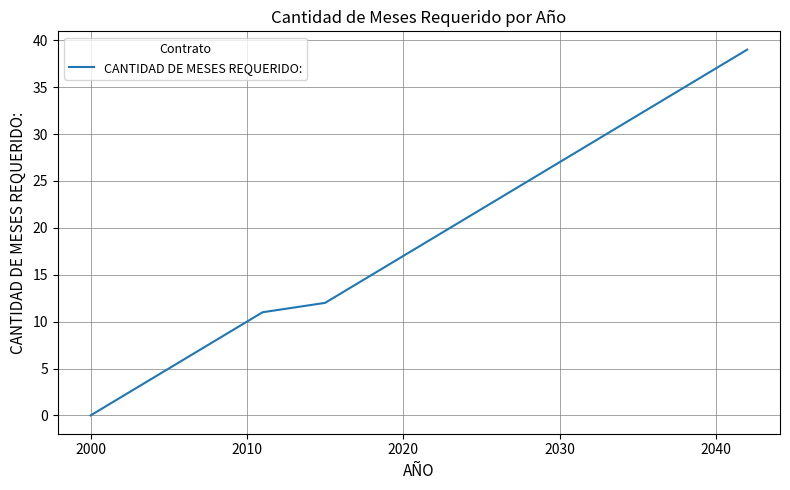

True or false: there are more than 1 points higher than both neighbors.

False